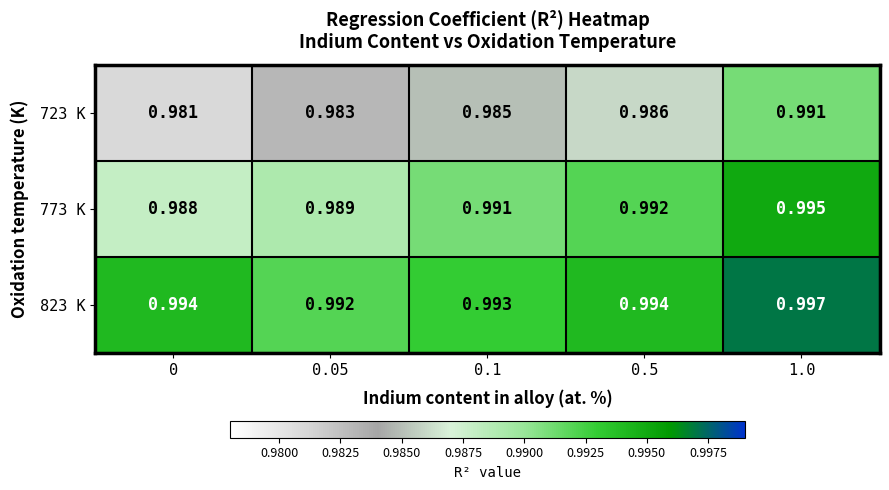

Is the value of 823 K at 0.1 greater than the value of 773 K at 0.5?

Yes